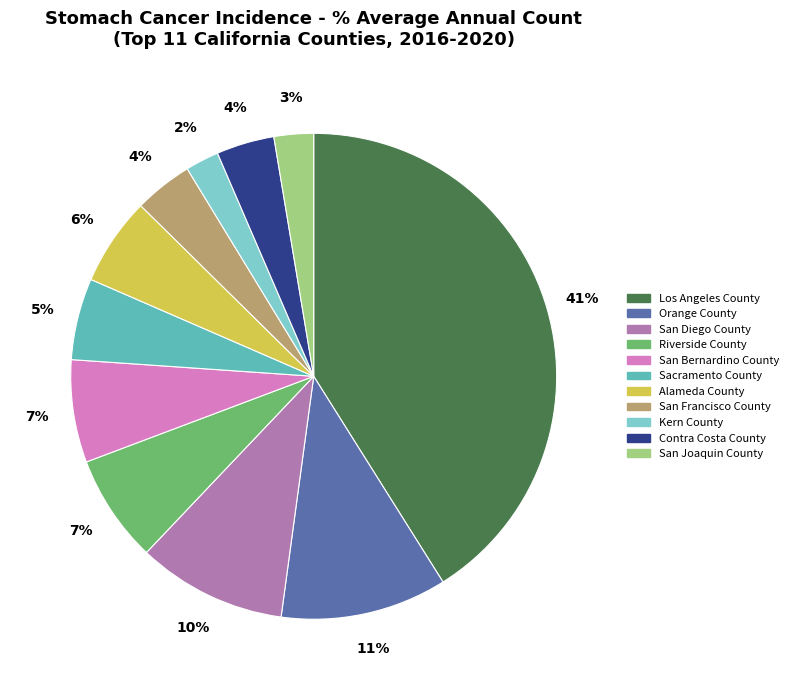

Combined, do Riverside County and San Joaquin County account for over 50%?

No